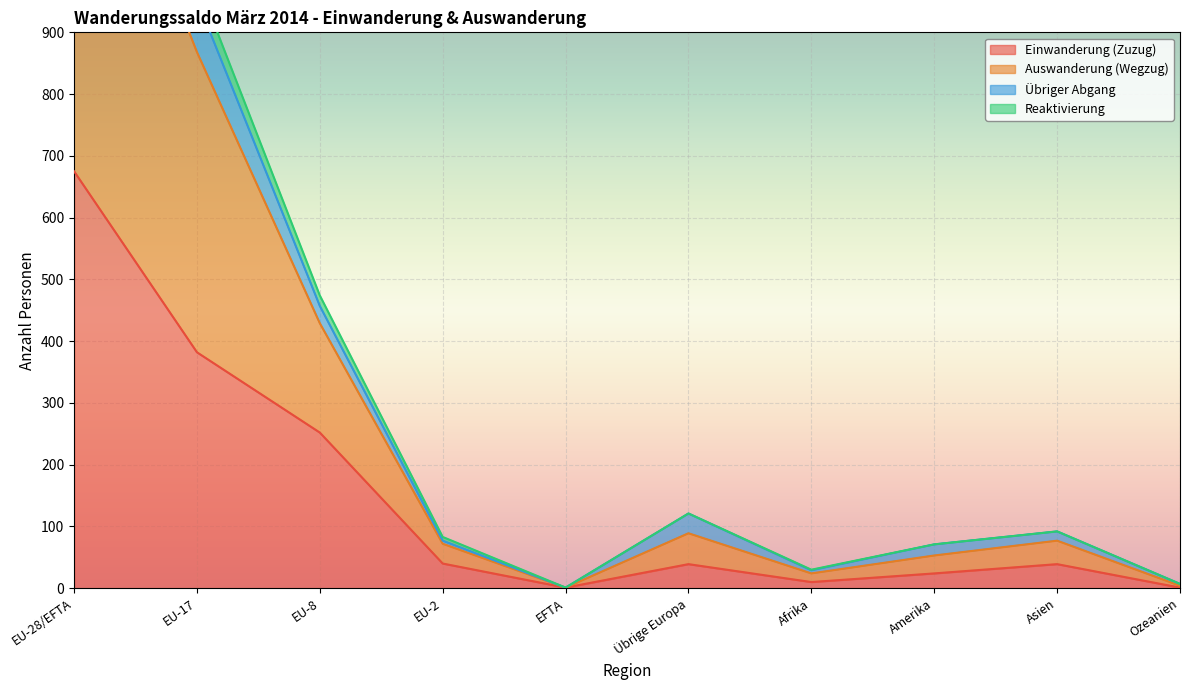

Where is Einwanderung (Zuzug) nearest to the value 338?

EU-17